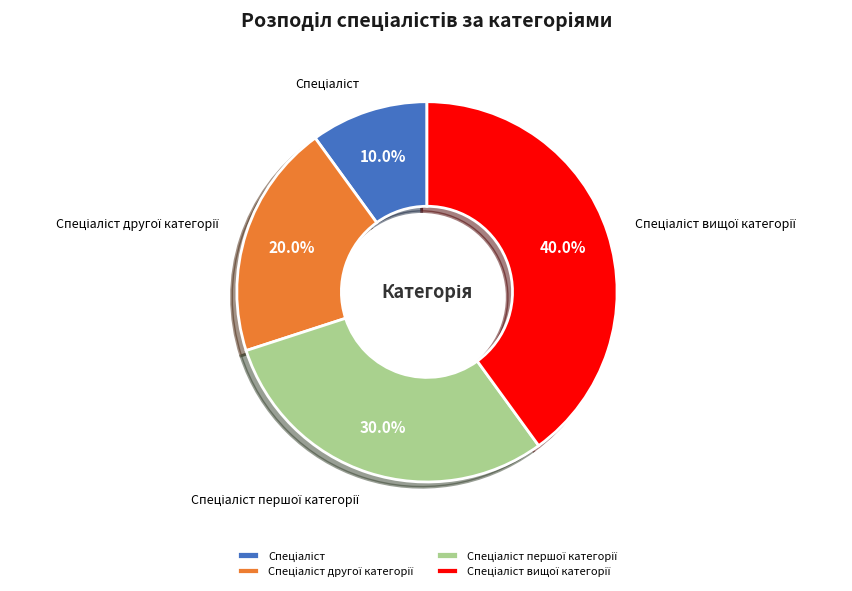

Is there any slice that represents more than half of the pie?

No